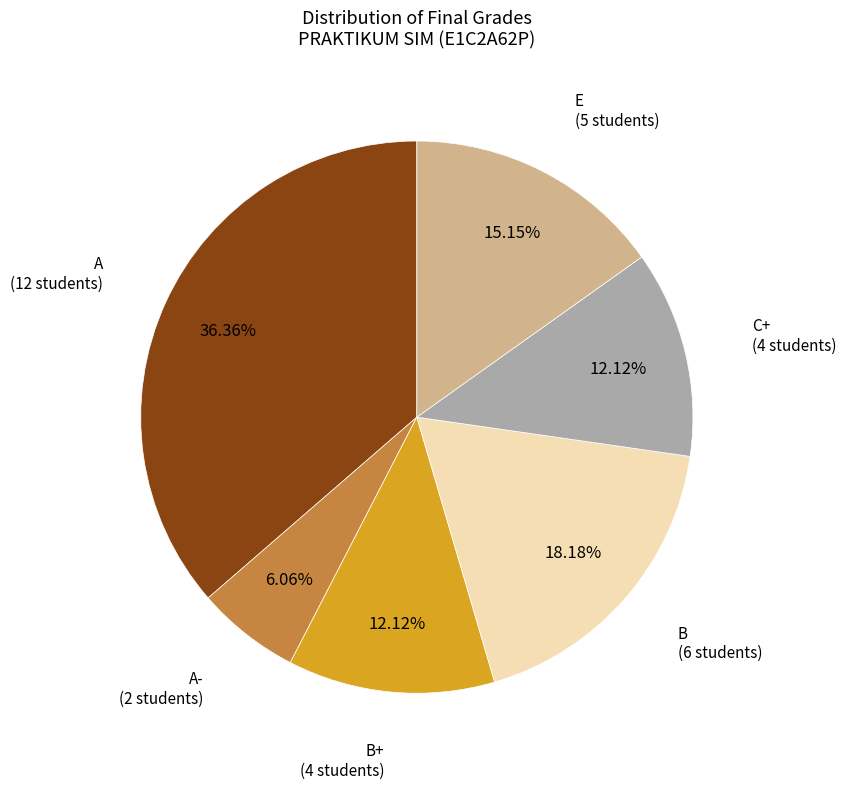

What is the largest slice in the pie chart?

A